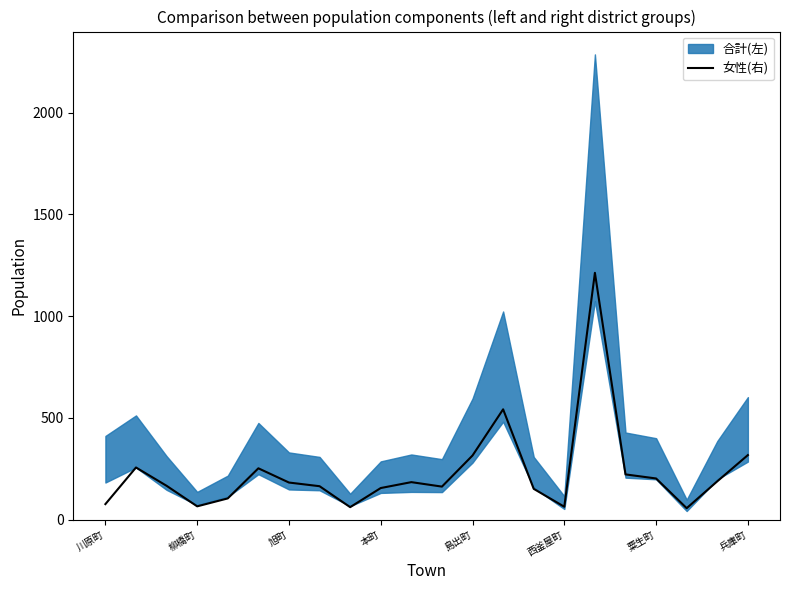

What is the value of the 9th point from the left?

61